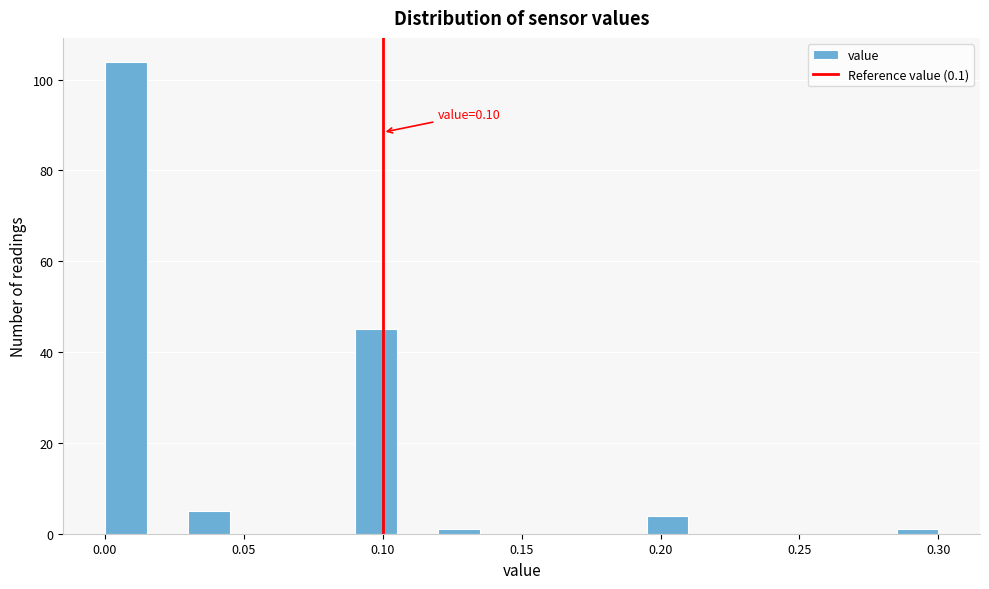

Around what value on the x-axis is the tallest bar? Give the approximate position of its centre, as read against the axis.

0.010